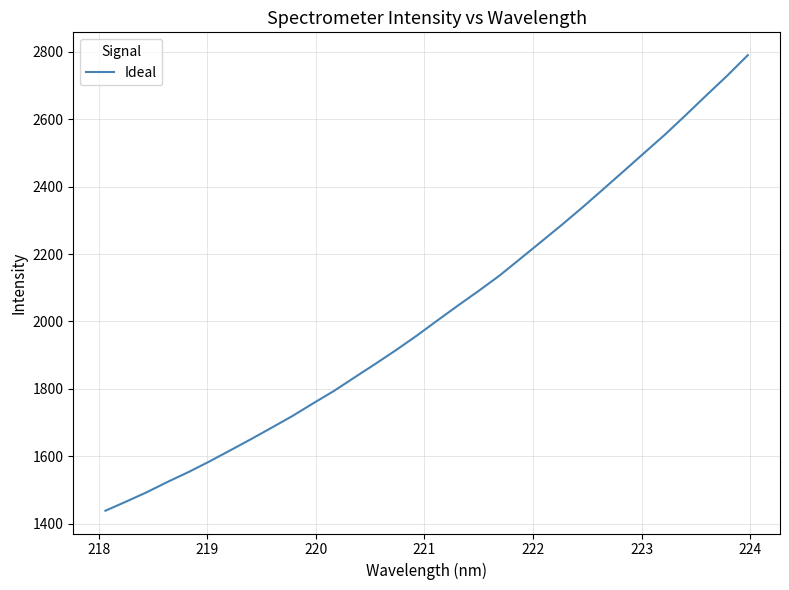

What is the sum of all values?

64876.9